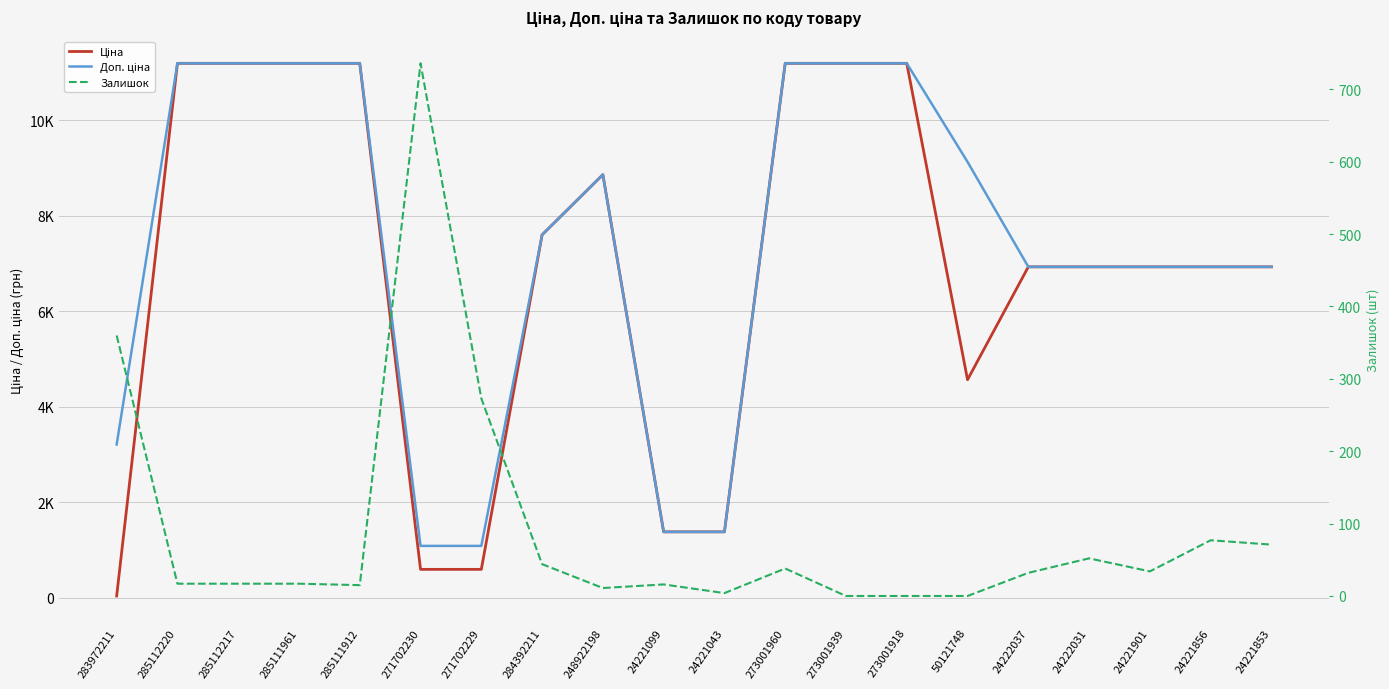

After their last crossing, which series has the higher values: Залишок or Ціна?

Ціна